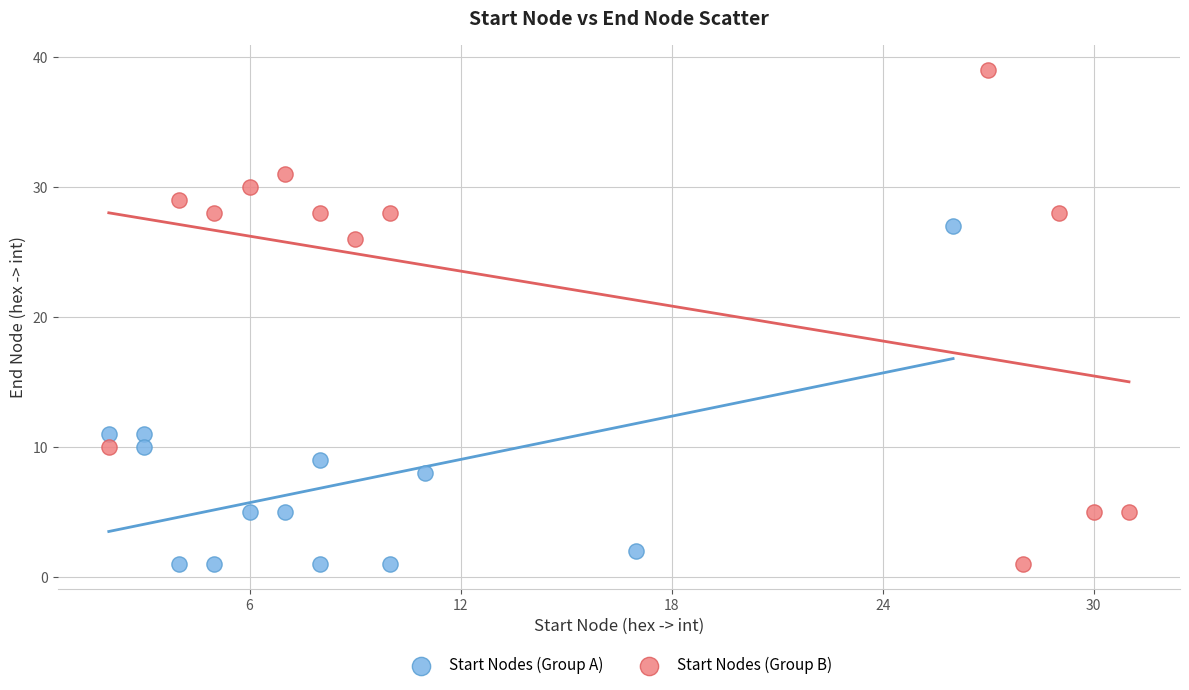

Which series contains the highest Y value?

Start Nodes (Group B)